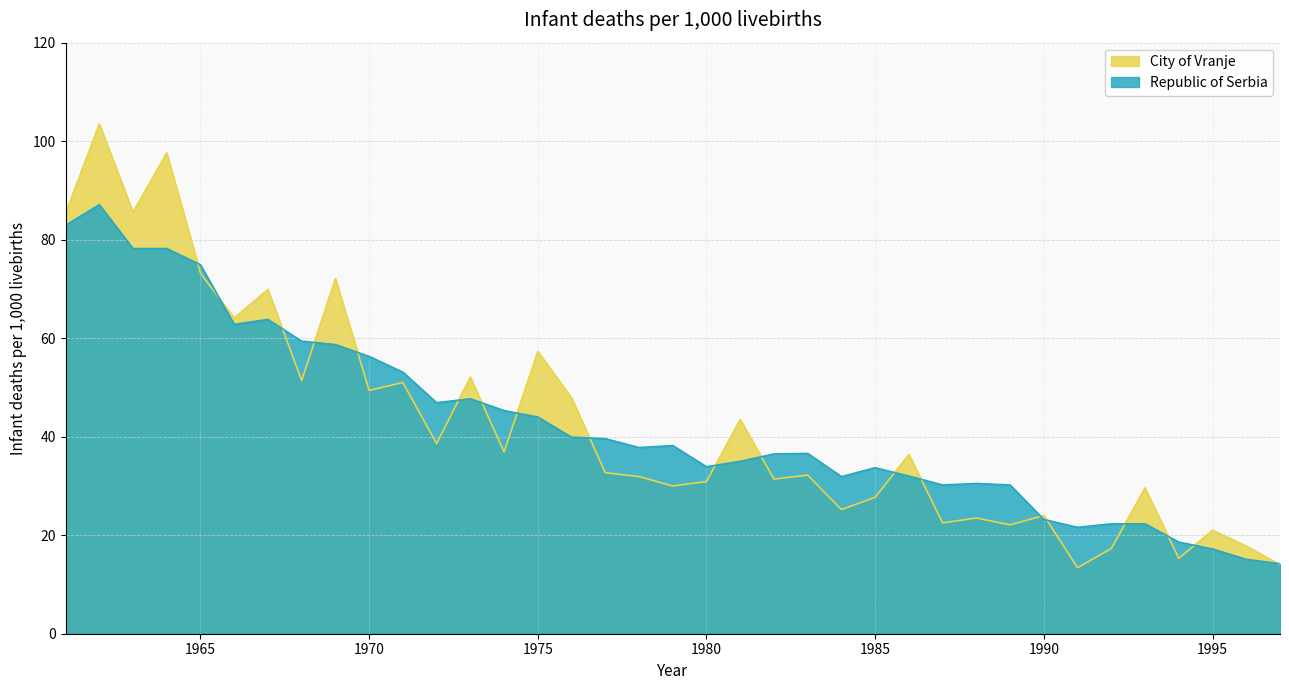

What is the value of the City of Vranje point at the 11th from the left?

51.0